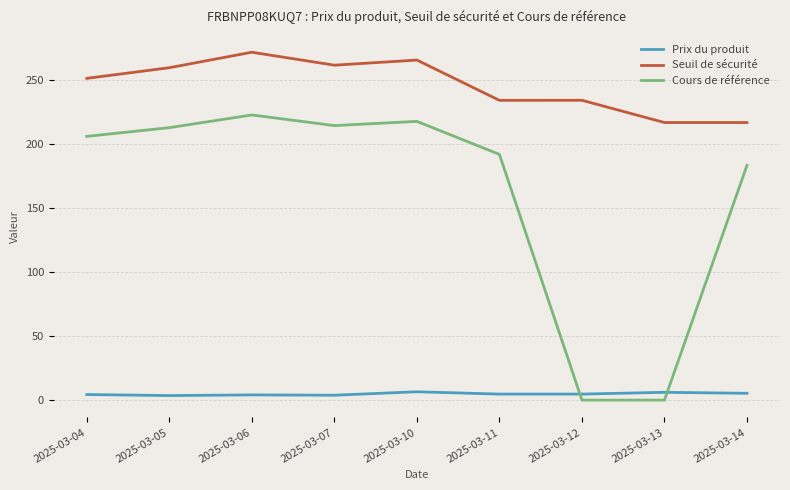

What is the greatest value displayed?

271.4